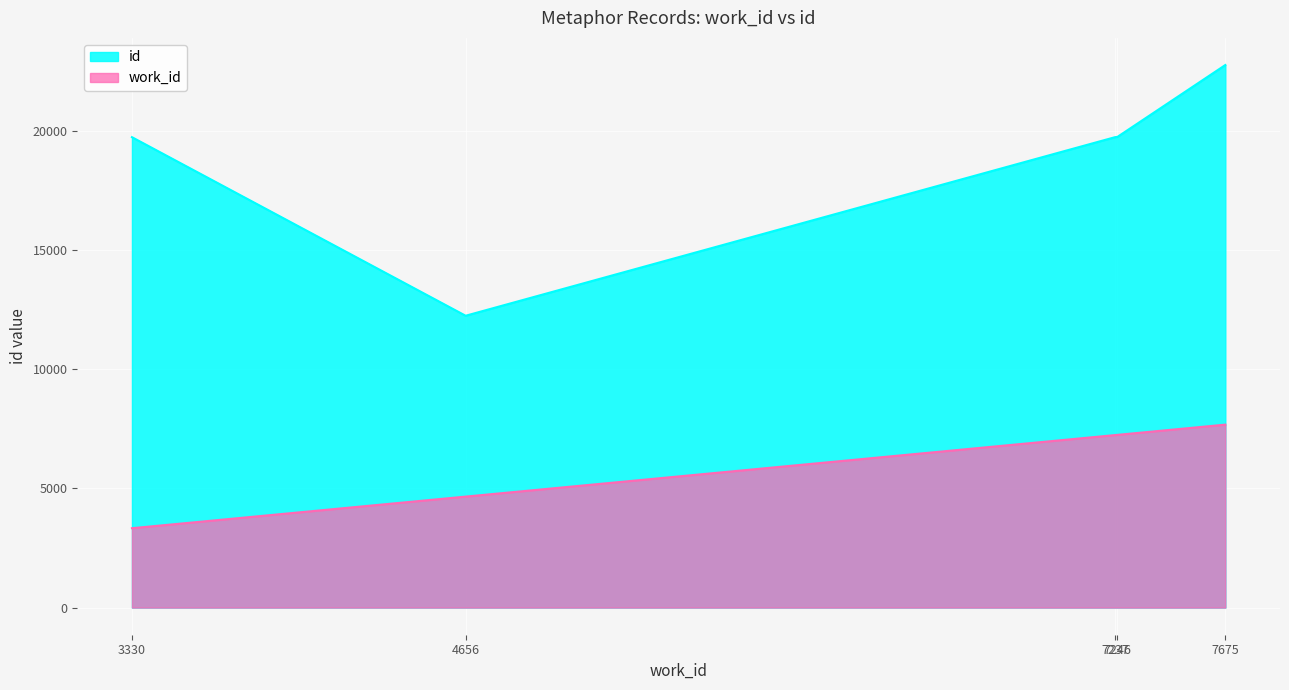

Rank the categories by id value from highest to lowest.

7675, 7246, 7237, 3330, 4656